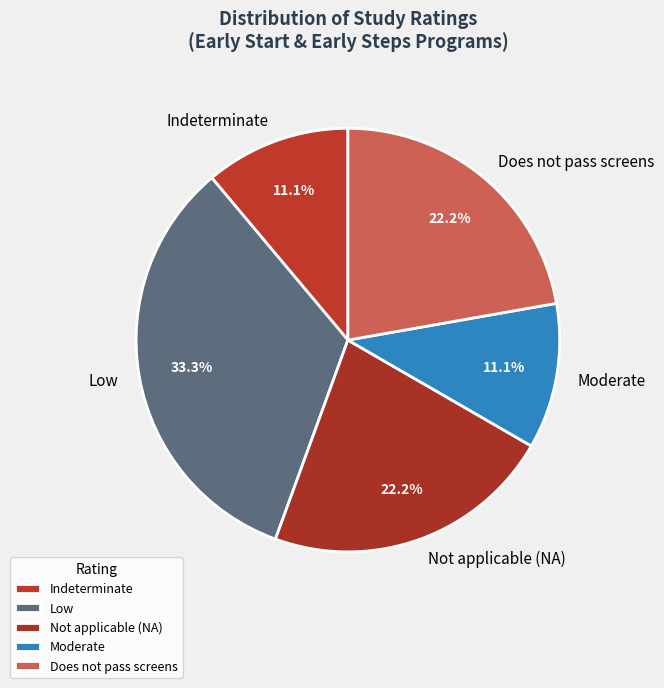

To the nearest percent, what is the average slice percentage?

20%